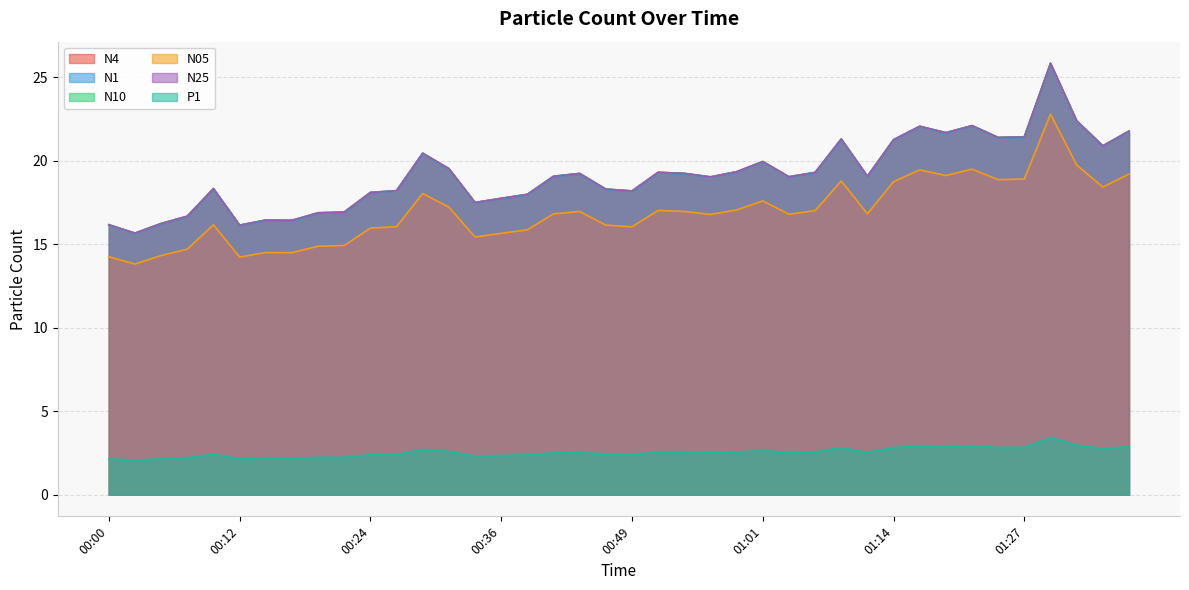

Is the value of N25 at 01:24 greater than the value of P1 at 01:06?

Yes